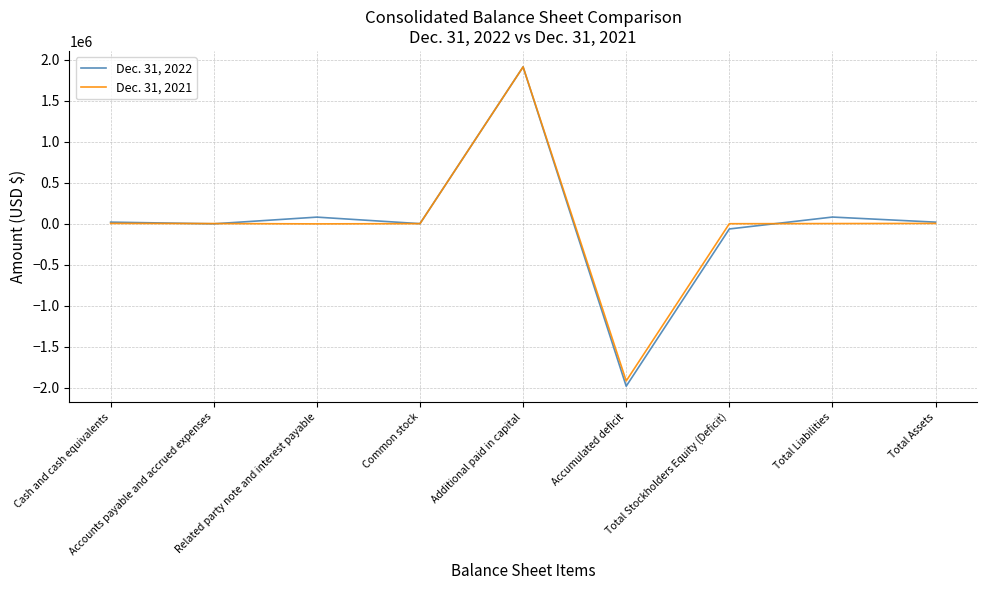

Which series has the widest spread of values?

Dec. 31, 2022